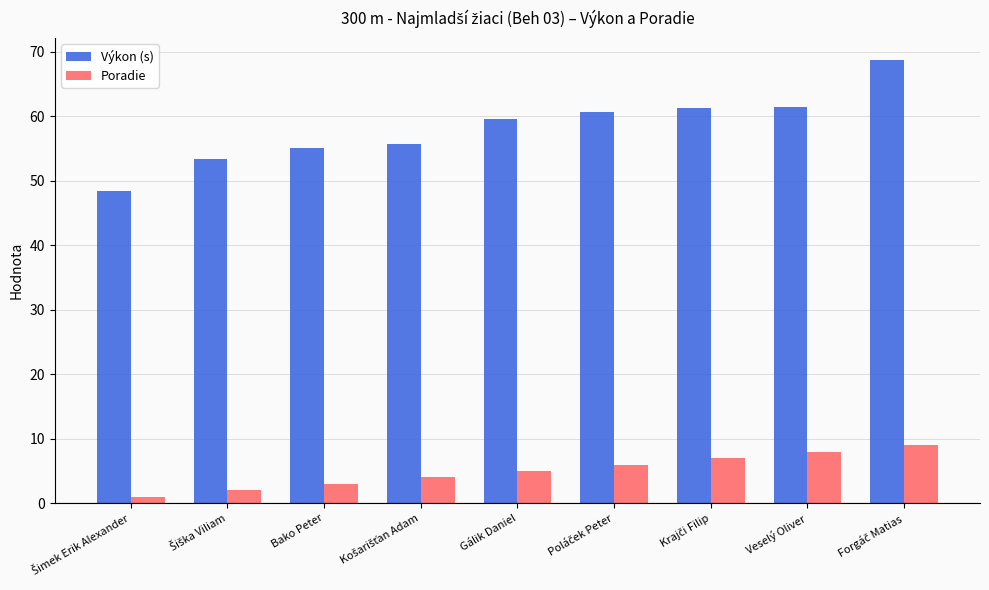

Which series has the largest total across all categories?

Výkon (s)